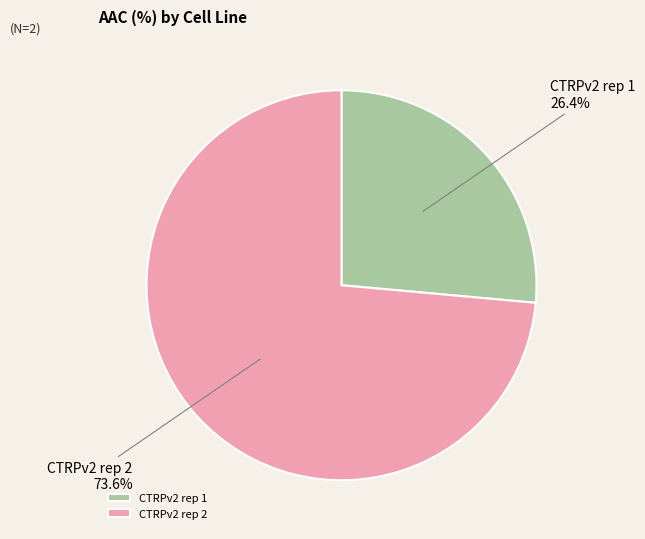

To the nearest percent, what is the difference between the CTRPv2 rep 1 and CTRPv2 rep 2 slice percentages?

47%